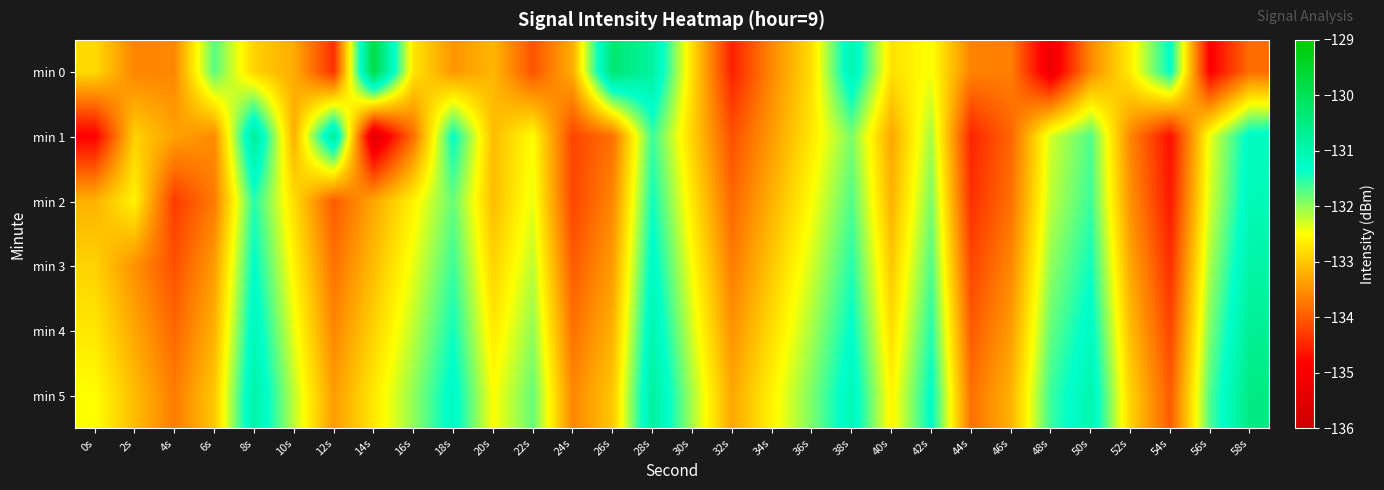

Reading right to left, list all the values displayed in this chart.

min 0: 58s=-133.8	56s=-134.9	54s=-131.3	52s=-132.7	50s=-133.6	48s=-135.2	46s=-133.7	44s=-133.6	42s=-132.5	40s=-132.8	38s=-131.0	36s=-132.8	34s=-133.6	32s=-134.5	30s=-132.8	28s=-130.8	26s=-130.3	24s=-133.2	22s=-134.1	20s=-133.2	18s=-133.5	16s=-132.7	14s=-129.8	12s=-134.4	10s=-133.3	8s=-132.9	6s=-131.7	4s=-133.6	2s=-133.6	0s=-132.8
min 1: 58s=-131.2	56s=-132.4	54s=-134.7	52s=-133.6	50s=-131.7	48s=-132.3	46s=-133.9	44s=-134.5	42s=-132.1	40s=-133.3	38s=-131.9	36s=-132.7	34s=-133.4	32s=-134.1	30s=-132.9	28s=-131.6	26s=-133.8	24s=-134.2	22s=-132.5	20s=-133.1	18s=-131.3	16s=-133.8	14s=-135.5	12s=-130.7	10s=-133.2	8s=-130.7	6s=-133.6	4s=-133.3	2s=-132.9	0s=-134.9
min 2: 58s=-131.1	56s=-132.3	54s=-134.6	52s=-133.5	50s=-131.6	48s=-132.2	46s=-133.8	44s=-134.4	42s=-131.9	40s=-133.2	38s=-131.7	36s=-132.5	34s=-133.2	32s=-133.9	30s=-132.7	28s=-131.4	26s=-133.6	24s=-134.2	22s=-132.4	20s=-133.1	18s=-131.8	16s=-132.6	14s=-133.3	12s=-134.0	10s=-132.8	8s=-131.5	6s=-133.7	4s=-134.3	2s=-132.6	0s=-133.2
min 3: 58s=-130.9	56s=-132.1	54s=-134.4	52s=-133.3	50s=-131.4	48s=-132.0	46s=-133.6	44s=-134.2	42s=-131.7	40s=-133.0	38s=-131.5	36s=-132.3	34s=-133.0	32s=-133.7	30s=-132.5	28s=-131.2	26s=-133.4	24s=-134.0	22s=-132.2	20s=-132.9	18s=-131.6	16s=-132.4	14s=-133.1	12s=-133.8	10s=-132.6	8s=-131.3	6s=-133.4	4s=-134.1	2s=-133.5	0s=-132.9
min 4: 58s=-130.7	56s=-131.9	54s=-134.2	52s=-133.1	50s=-131.2	48s=-131.8	46s=-133.4	44s=-134.0	42s=-131.5	40s=-132.8	38s=-131.3	36s=-132.1	34s=-132.8	32s=-133.5	30s=-132.3	28s=-131.0	26s=-133.2	24s=-133.8	22s=-132.0	20s=-132.7	18s=-131.4	16s=-132.2	14s=-132.9	12s=-133.6	10s=-132.4	8s=-131.1	6s=-133.2	4s=-133.9	2s=-133.3	0s=-132.7
min 5: 58s=-130.5	56s=-131.7	54s=-134.0	52s=-132.9	50s=-131.0	48s=-131.6	46s=-133.2	44s=-133.8	42s=-131.3	40s=-132.6	38s=-131.1	36s=-131.9	34s=-132.6	32s=-133.3	30s=-132.1	28s=-130.8	26s=-133.0	24s=-133.6	22s=-131.8	20s=-132.5	18s=-131.2	16s=-132.0	14s=-132.7	12s=-133.4	10s=-132.2	8s=-130.9	6s=-133.0	4s=-133.7	2s=-133.1	0s=-132.5